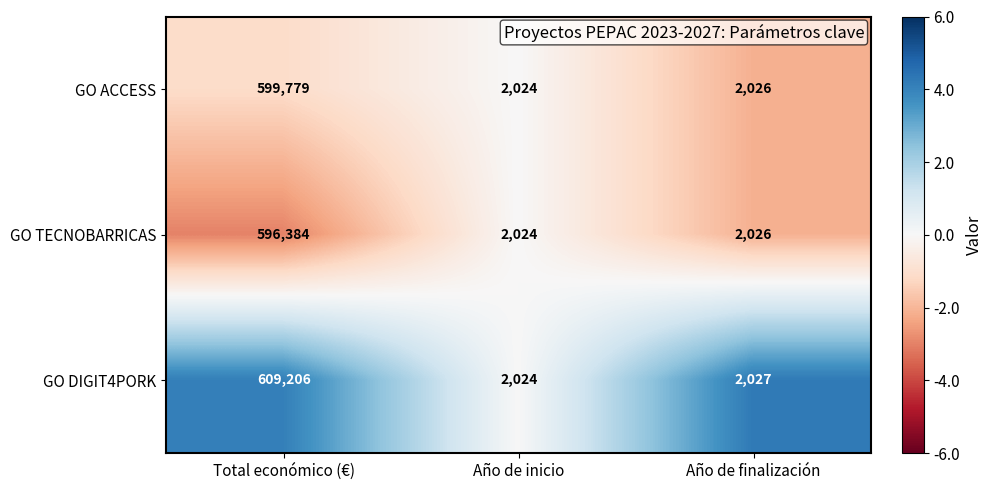

What is the average value of the GO DIGIT4PORK series?

204419